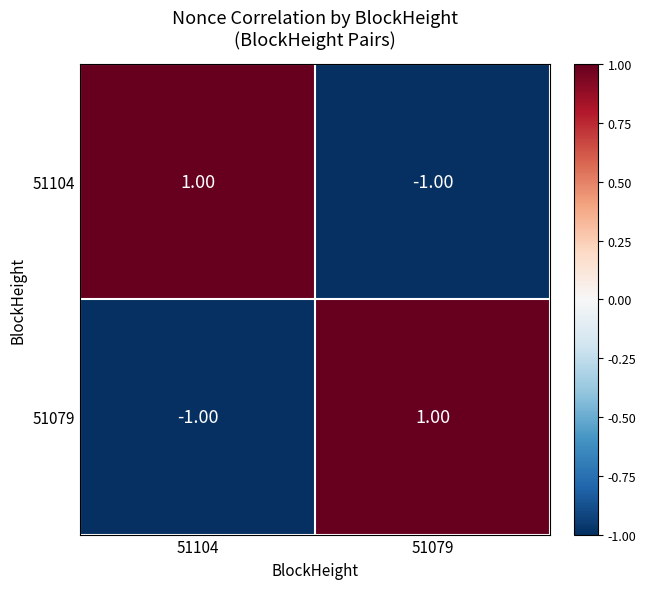

List the labels in order of 51104 value, smallest first.

51079, 51104